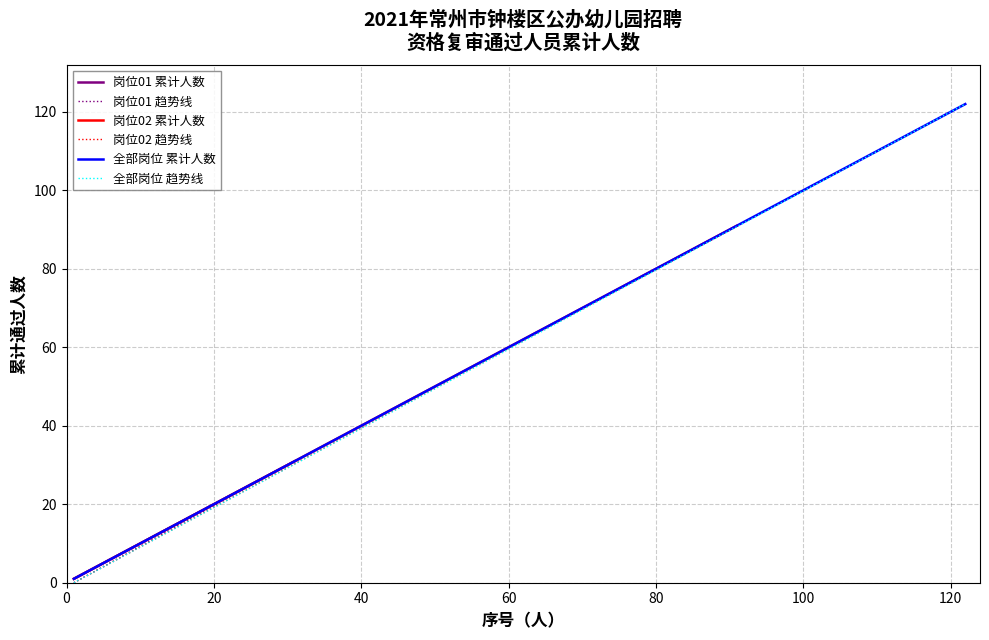

True or false: 准考证号段（01岗） has more than 0 interior local peaks.

False